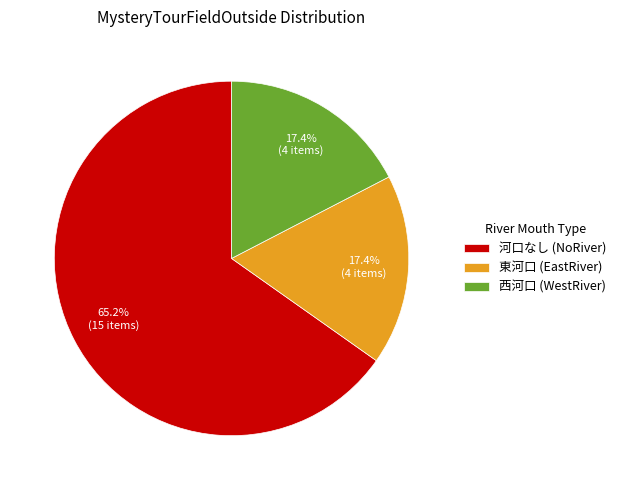

What is the largest slice in the pie chart?

河口なし